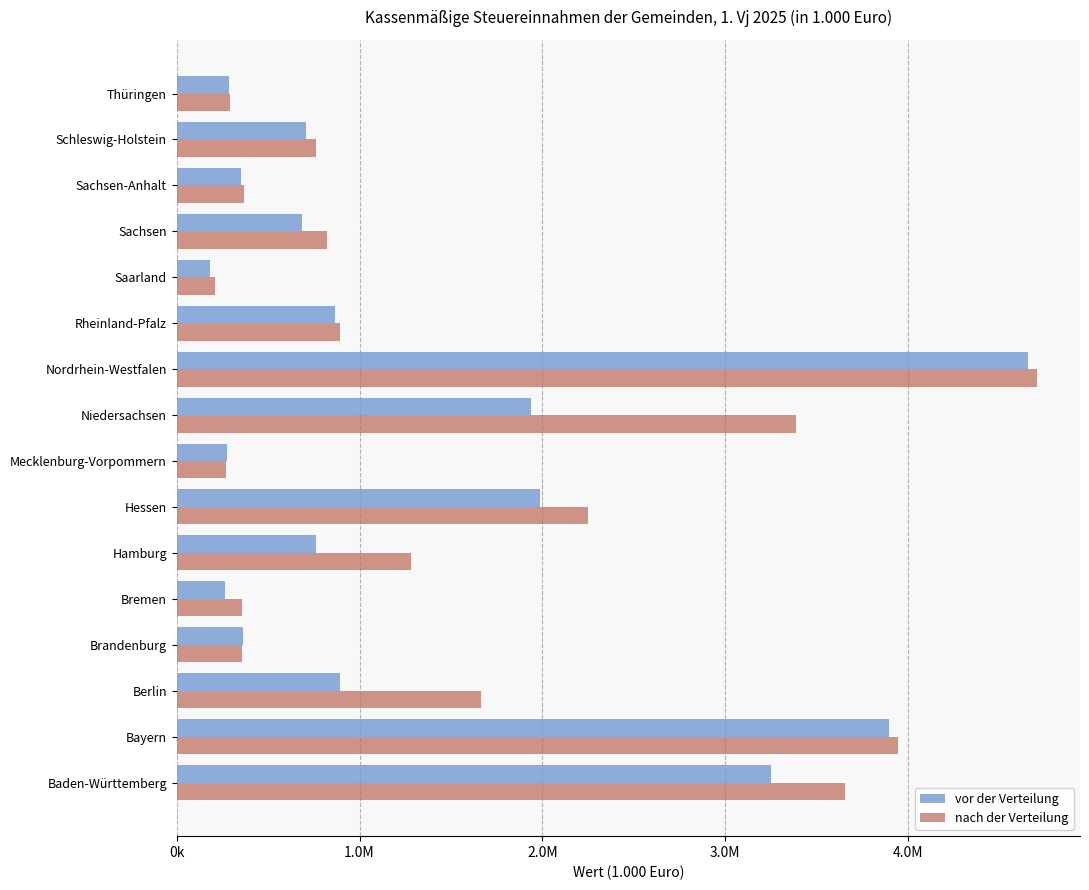

List the series in order of their overall mean, highest first.

nach der Verteilung, vor der Verteilung